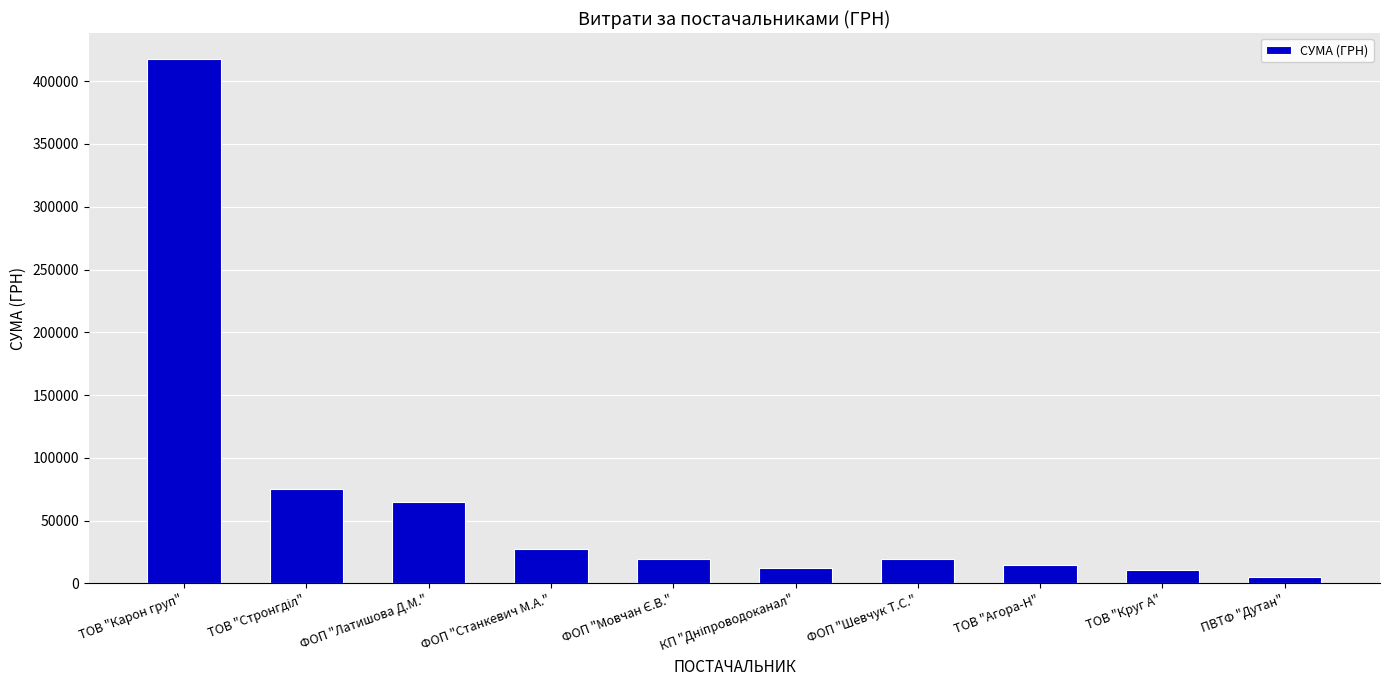

What is the value of the 5th bar from the left?

19017.7